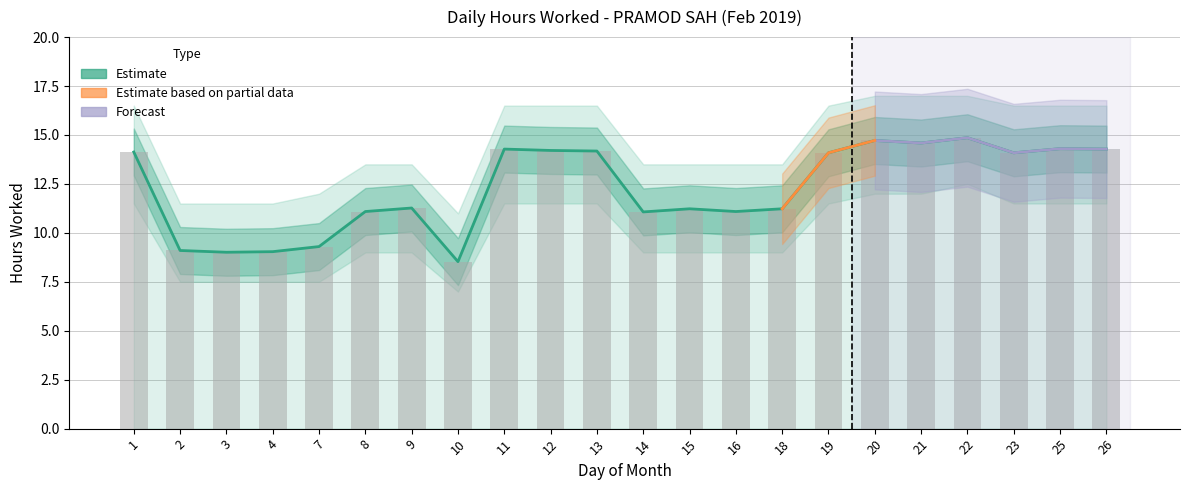

True or false: Estimate has a value of 11.2 at 18.

True